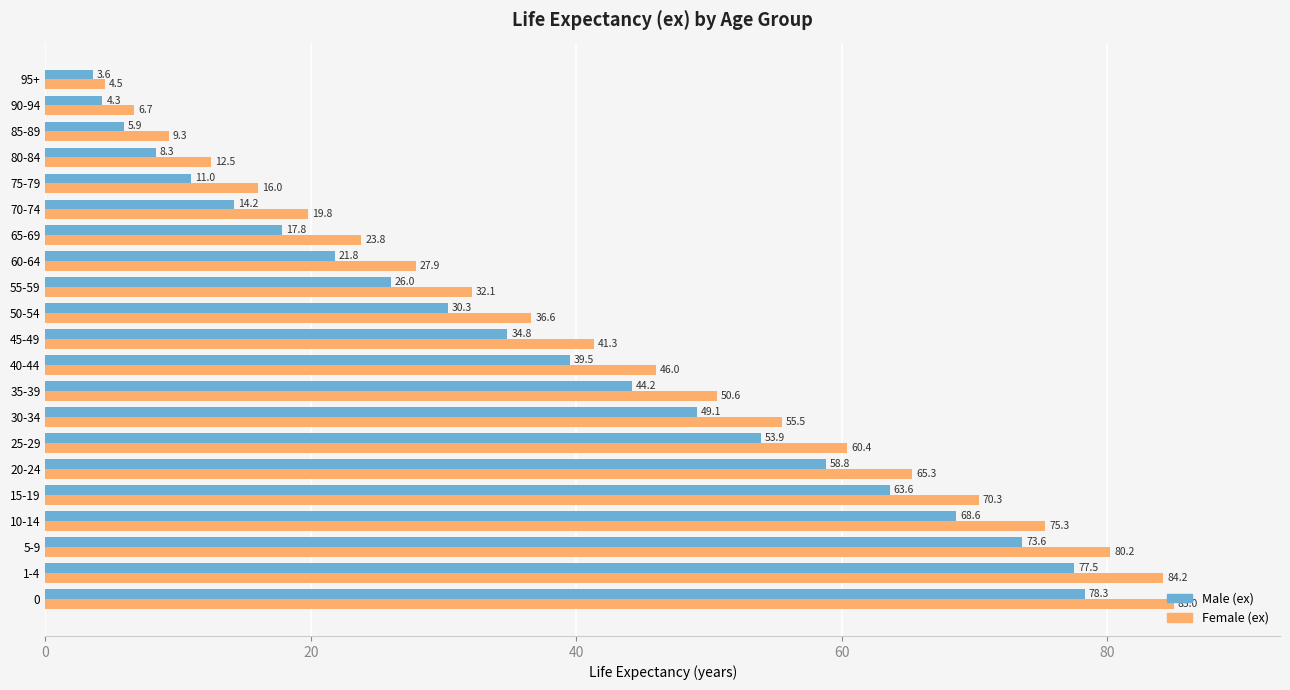

At how many categories does at least one series exceed 31?

13